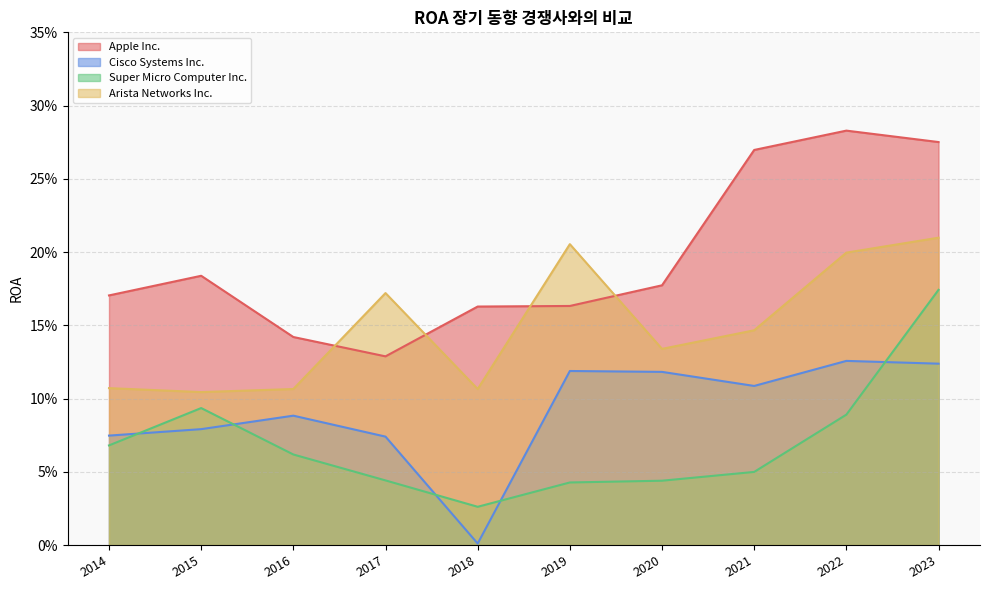

What is the total value across all series at 2017?

0.4